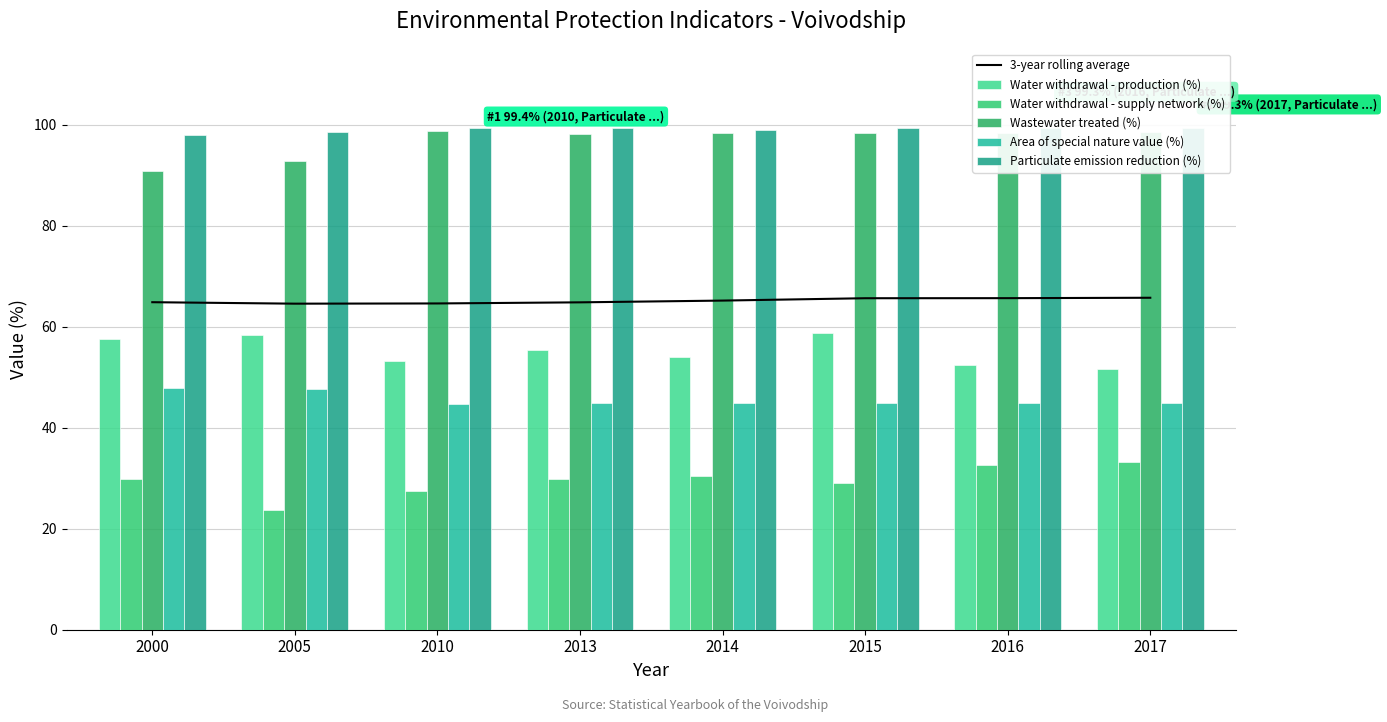

Is it true that 3-year rolling average equals 87.9 at 2017?

False